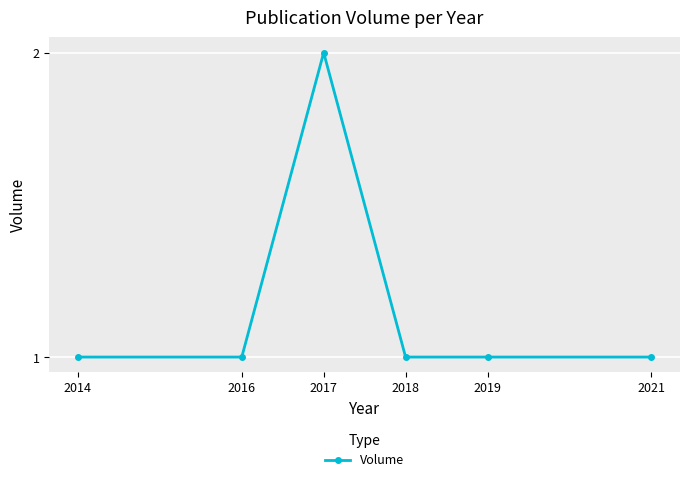

The value at 2014 is 2. True or false?

False